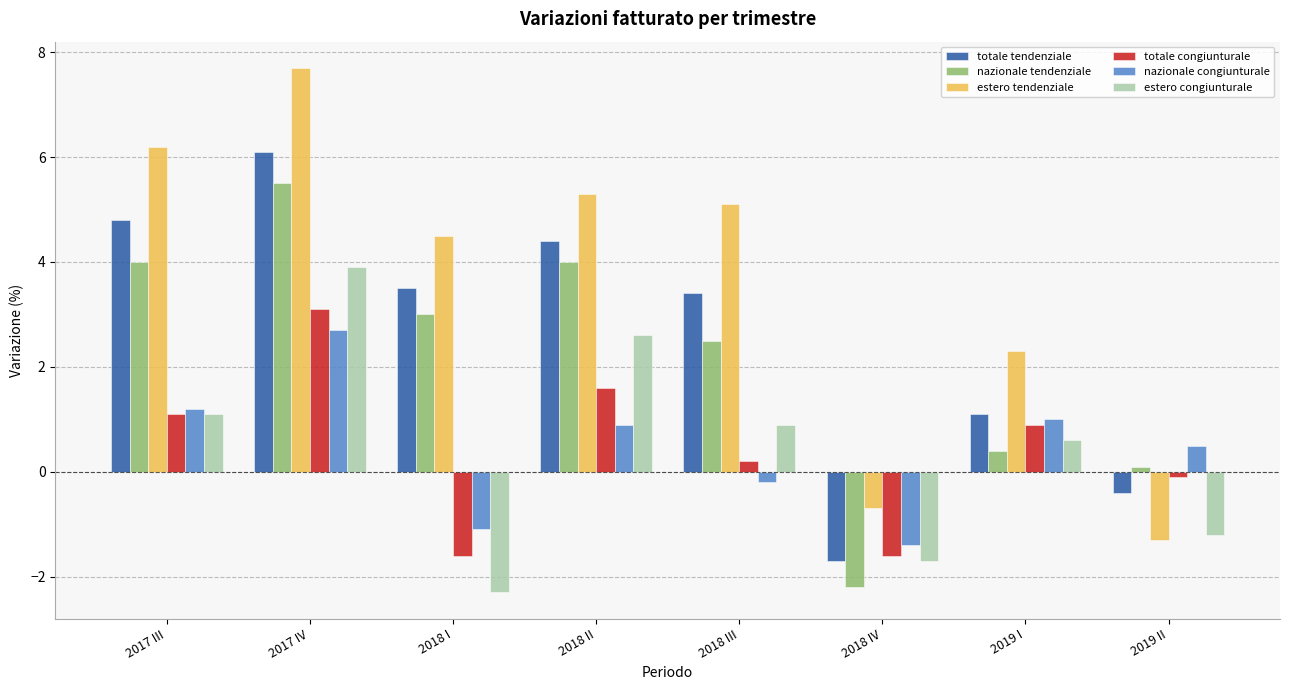

How many bars are there in each group?

6